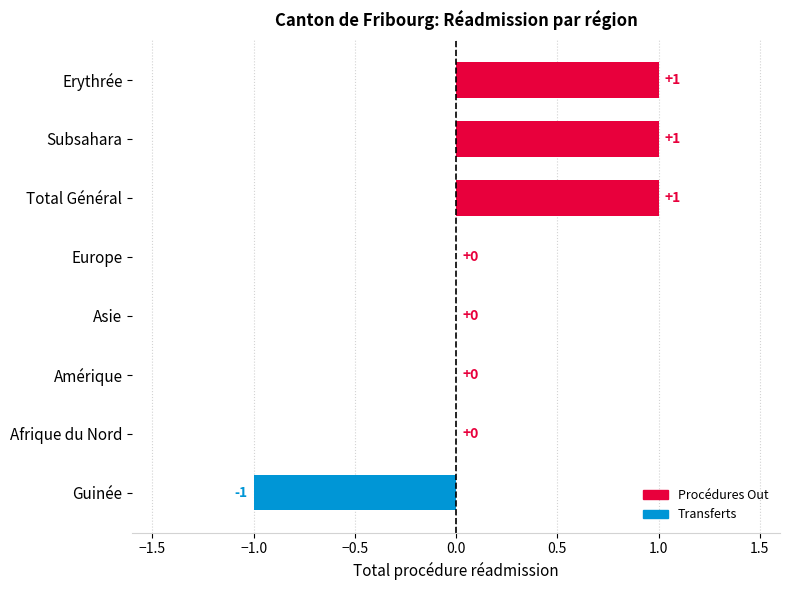

How many data points does each series have?

8